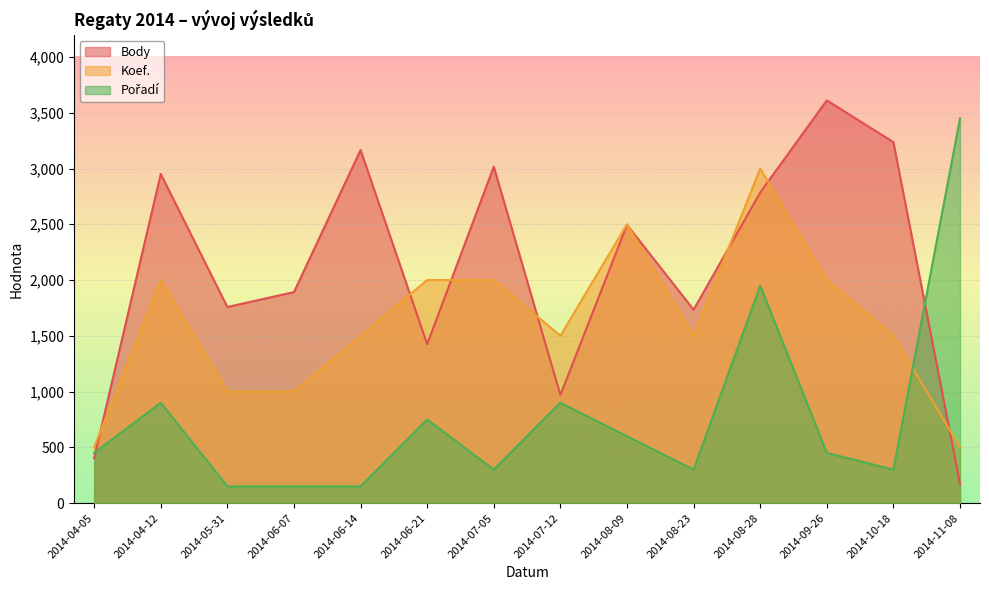

How many lines are shown in the chart?

3